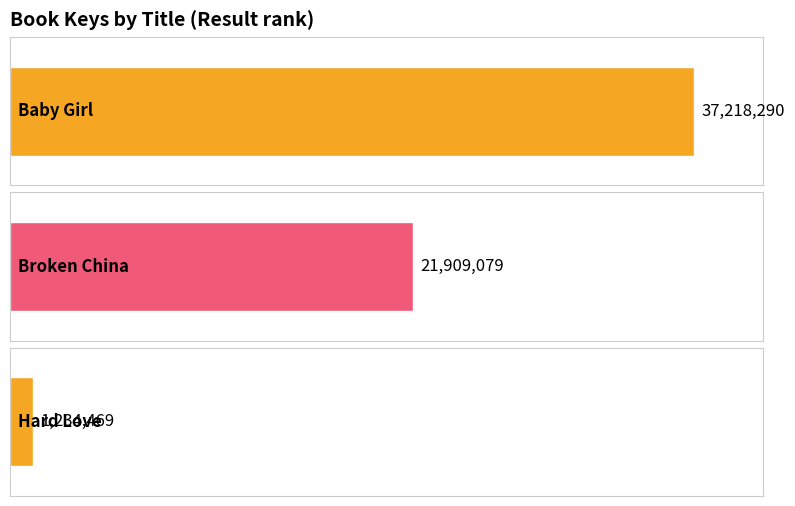

Count the values in the range 1234469 to 37218290.

3